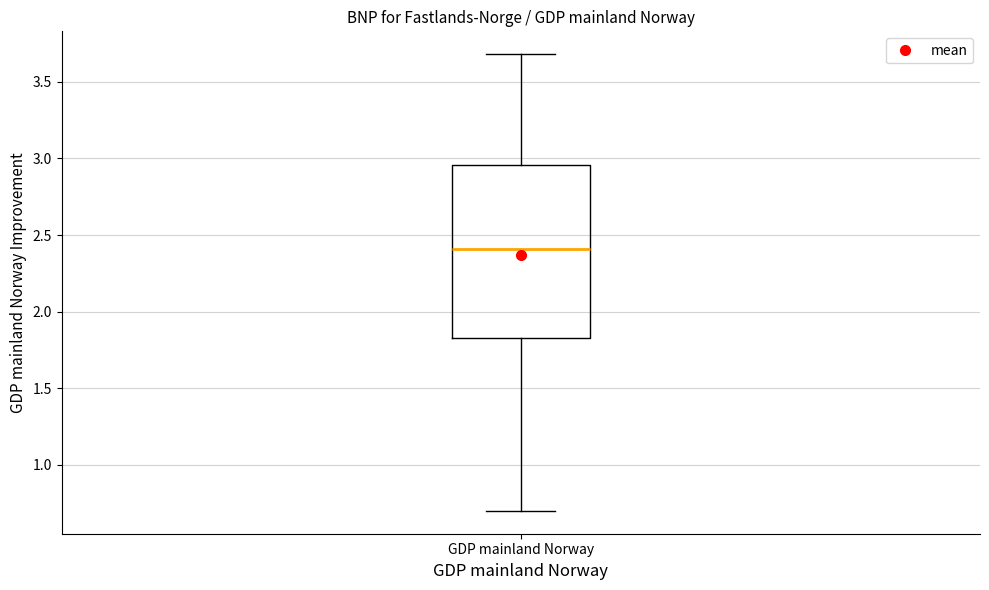

Transcribe this box plot: give where the median line is, the range the box spans, and where the two whiskers end, as read against the y-axis. The values are not printed on the chart, so give them approximately, as read against the axis.

median 2.40, box 1.85 to 2.95, whiskers 0.70 to 3.70